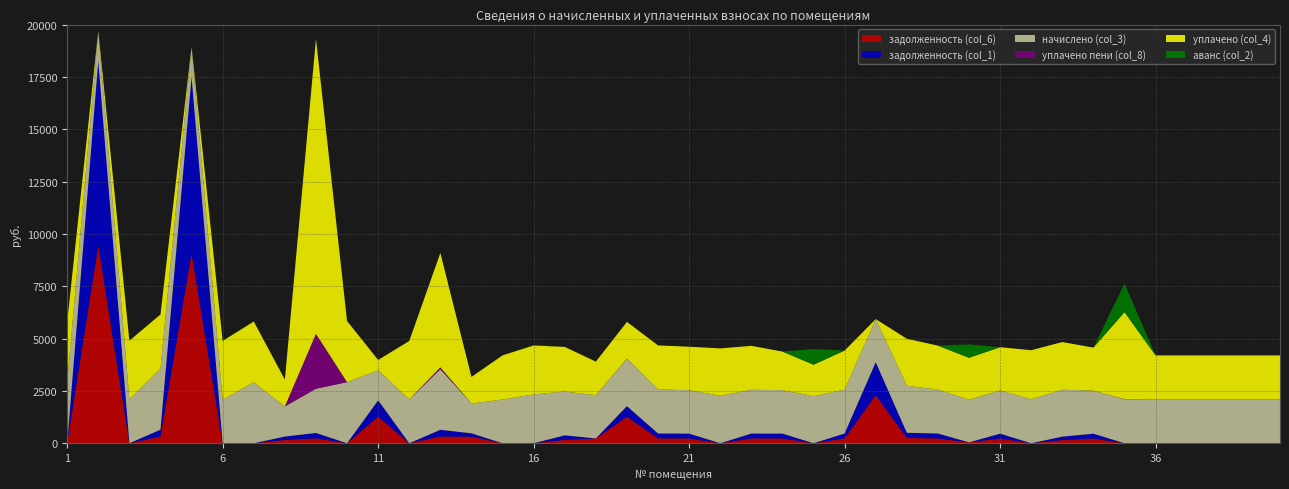

Reading right to left, what are all the values shown in this chart?

задолженность (col_6): 0.0	0.0	0.0	0.0	0.0	0.0	228.4	152.6	0.0	229.5	41.6	233.2	249.6	2295.1	233.2	0.0	230.6	230.7	0.0	230.6	233.7	1266.7	229.5	163.0	0.0	0.0	316.9	321.7	0.0	1270.7	0.0	234.8	160.1	0.0	0.0	9069.6	323.8	0.0	9451.5	0.2
задолженность (col_1): 0.0	0.0	0.0	0.0	0.0	0.0	228.4	164.3	0.0	229.5	0.0	233.2	249.6	1575.6	233.2	0.0	230.6	232.7	0.0	230.6	233.7	504.9	0.0	215.0	0.0	0.0	158.5	321.7	0.0	778.1	0.0	258.1	160.1	0.0	0.0	8427.7	323.8	0.5	8801.0	0.0
начислено (col_3): 2098.8	2098.8	2098.8	2098.8	2098.8	2098.8	2055.9	2241.9	2103.6	2065.4	2041.6	2098.8	2246.7	2060.6	2098.8	2251.4	2074.9	2094.0	2265.8	2074.9	2103.6	2261.0	2065.4	2094.0	2332.5	2089.3	1426.2	2895.4	2094.0	1431.0	2919.2	2113.1	1440.5	2909.7	2089.3	1440.5	2914.5	2098.8	1440.5	2890.6
уплачено пени (col_8): 0.0	0.0	0.0	0.0	0.0	5.8	0.0	0.0	0.0	0.0	0.0	0.0	0.0	0.0	0.0	0.0	0.0	0.0	0.0	0.0	0.0	7.2	0.0	0.0	0.0	0.0	0.0	85.0	0.0	2.1	0.0	2620.9	0.0	0.0	0.0	0.0	0.0	0.0	0.0	0.0
уплачено (col_4): 2098.8	2098.8	2098.8	2098.8	2098.8	4158.4	2055.9	2277.0	2341.4	2065.4	2000.0	2098.8	2246.7	0.0	1864.7	1501.0	1844.4	2096.0	2265.8	2074.9	2103.6	1758.5	1604.9	2131.0	2341.0	2110.1	1267.8	5469.1	2792.0	497.9	2918.3	14087.4	1280.5	2908.1	2800.0	0.0	2590.6	2799.1	0.0	2890.4
аванс (col_2): 0.0	0.0	0.0	0.0	0.0	1361.9	0.0	0.0	1.3	0.0	639.0	0.0	0.0	0.0	0.0	750.6	0.0	0.0	0.2	0.0	0.0	0.0	0.0	0.0	17.4	0.0	0.0	0.0	0.0	0.0	0.0	0.0	0.0	4.9	21.6	0.0	0.0	0.0	0.0	0.0